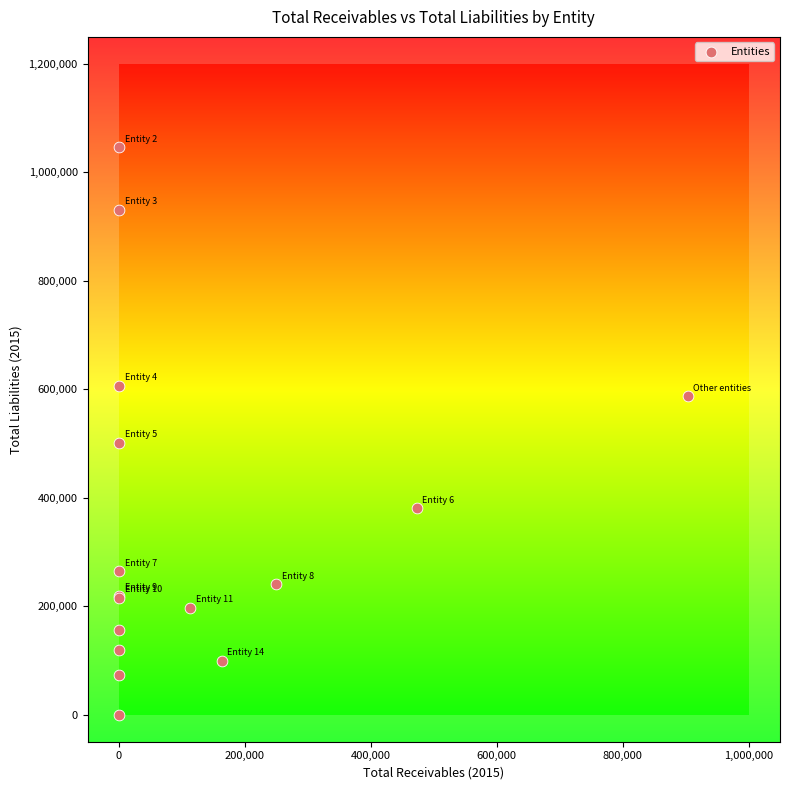

What Y value in the scatter plot is closest to 523258?

501001